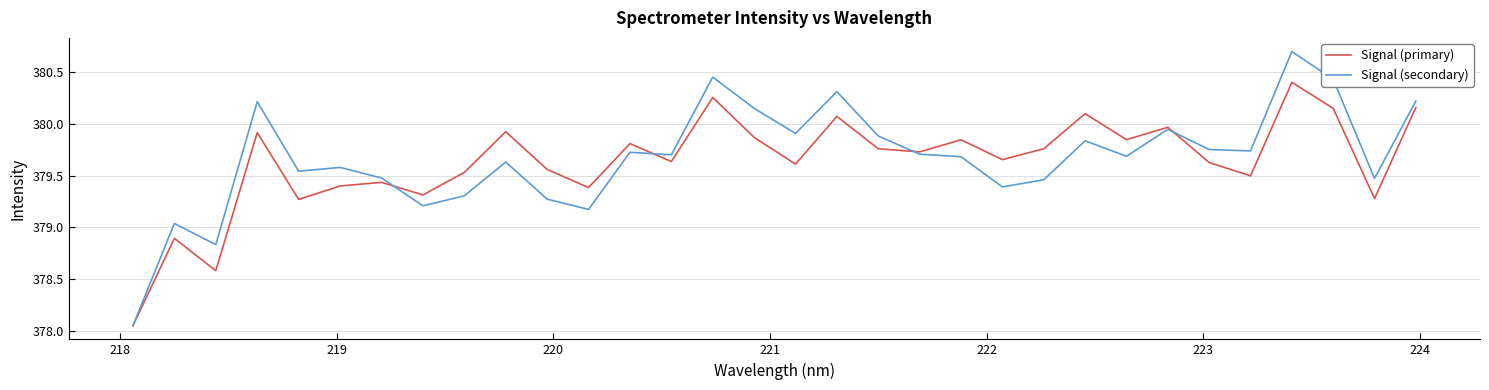

True or false: Signal (primary) has more than 0 interior local peaks.

True